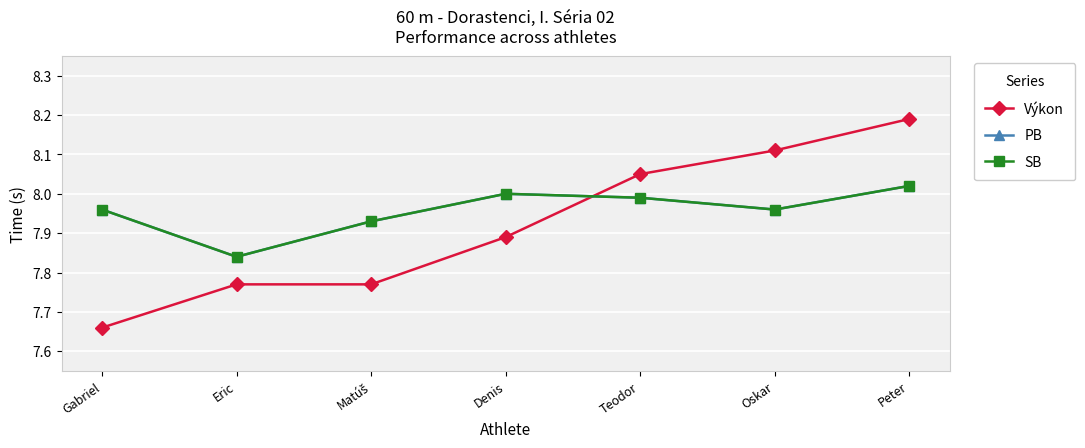

Is this an area chart (filled region under the line)?

No